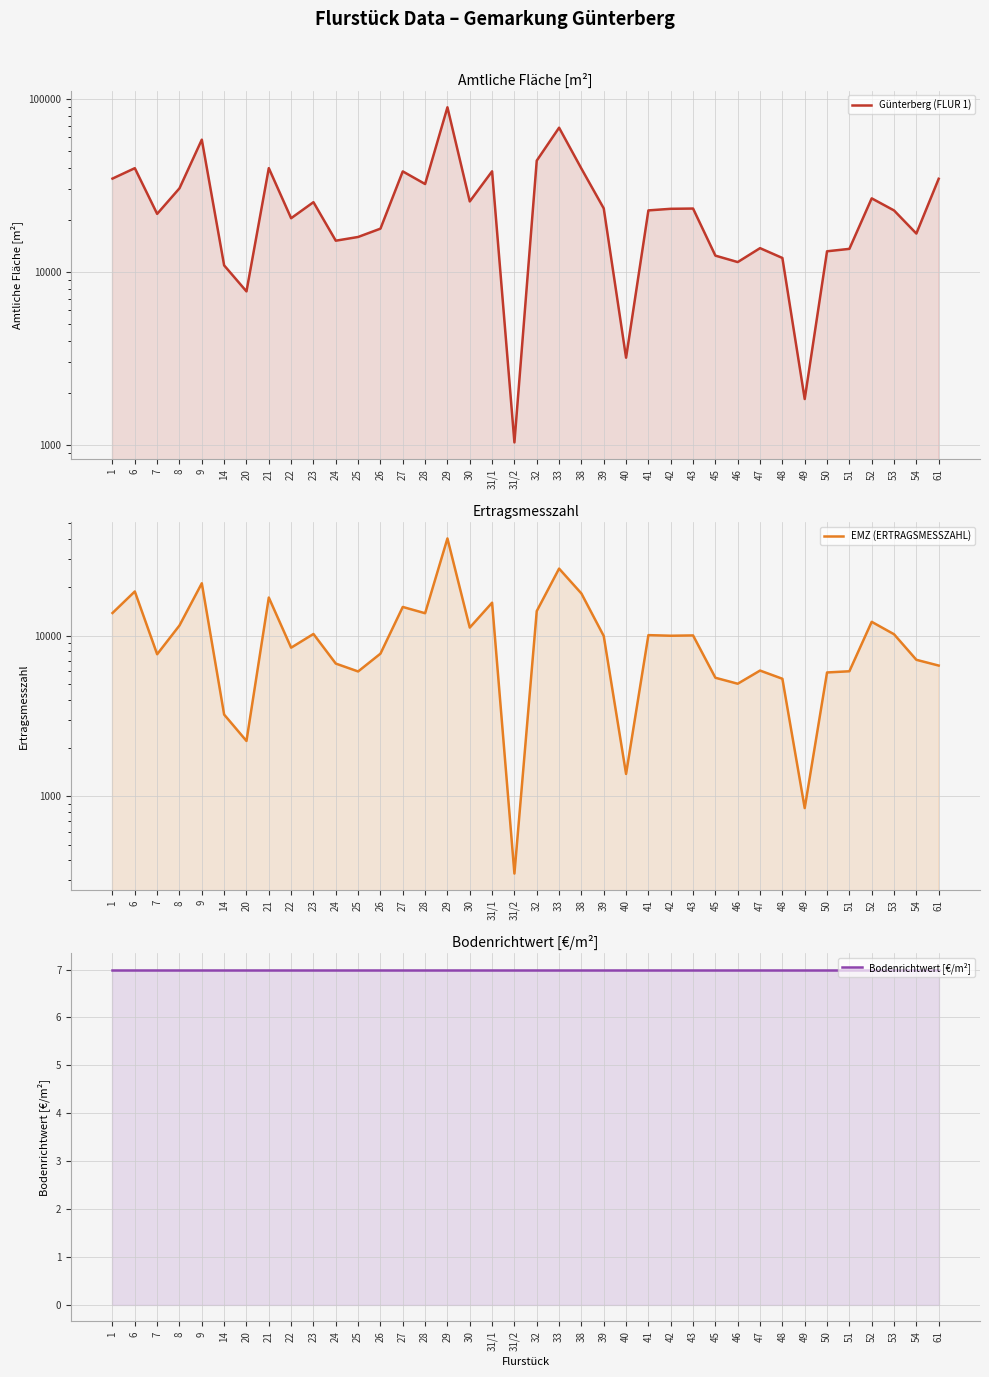

In Günterberg (FLUR 1), how many points are lower than both neighbors (excluding endpoints)?

11